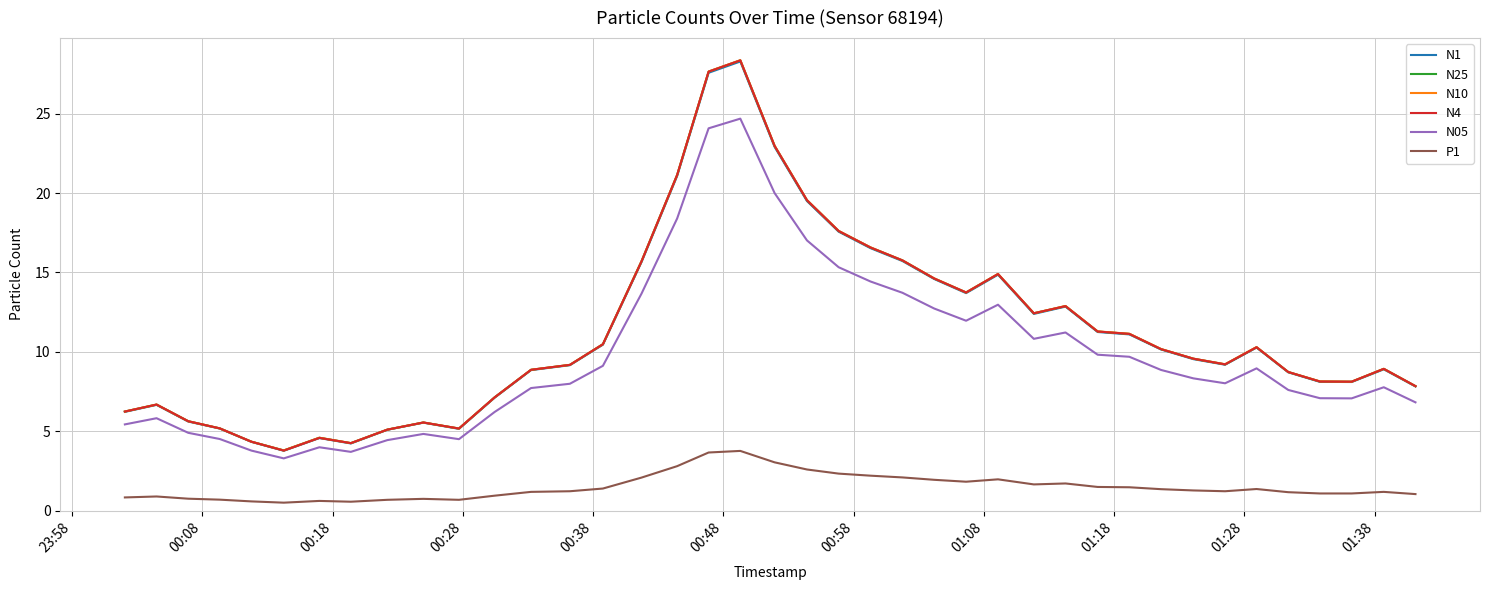

What is the maximum value shown in the chart?

28.4